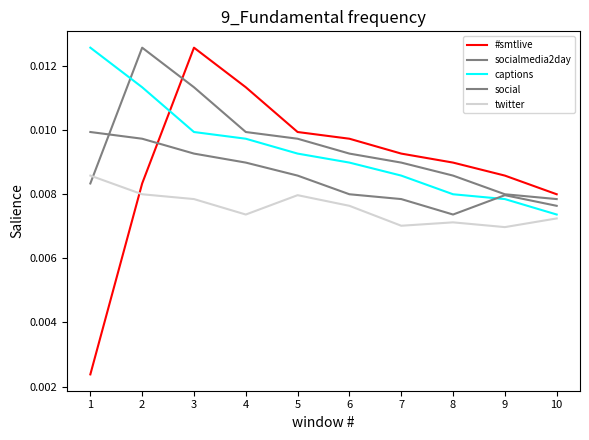

Does the chart have visible grid lines?

No